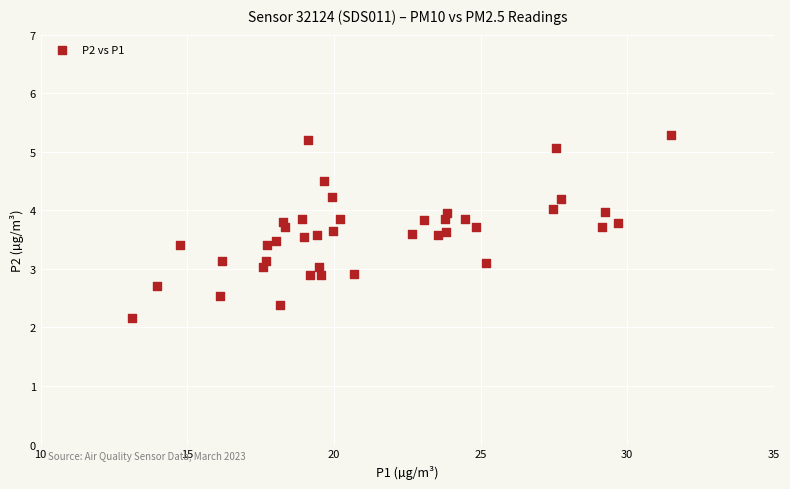

What is the range of X values (max minus min)?

18.4